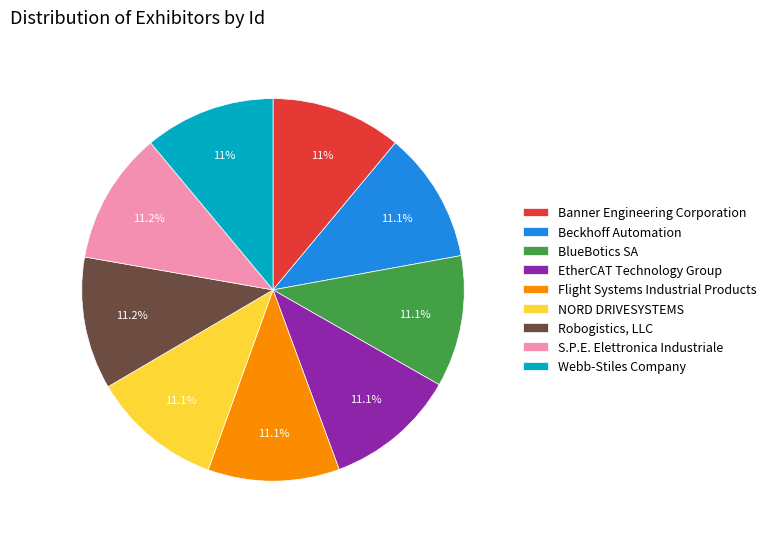

What portion of the pie excludes S.P.E. Elettronica Industriale?

88.8%